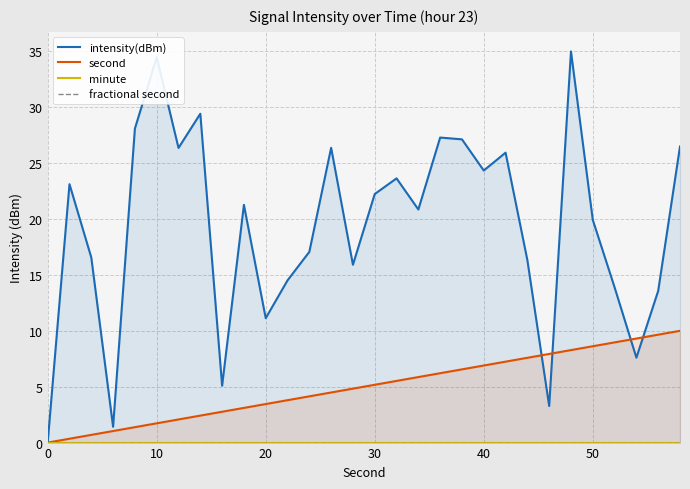

What is the maximum value for second?

10.0